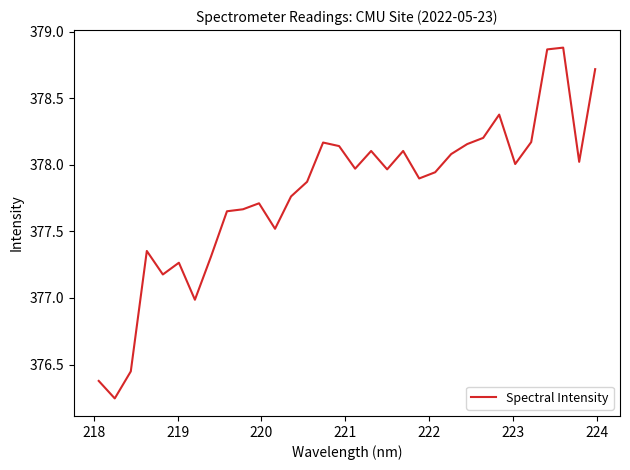

What is the difference between the maximum and minimum values?

2.6